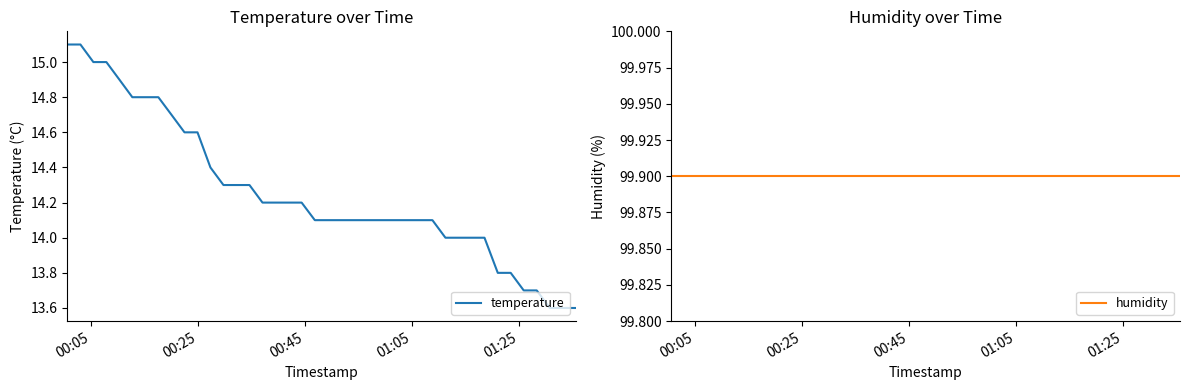

What is the lowest value of the temperature series?

13.6